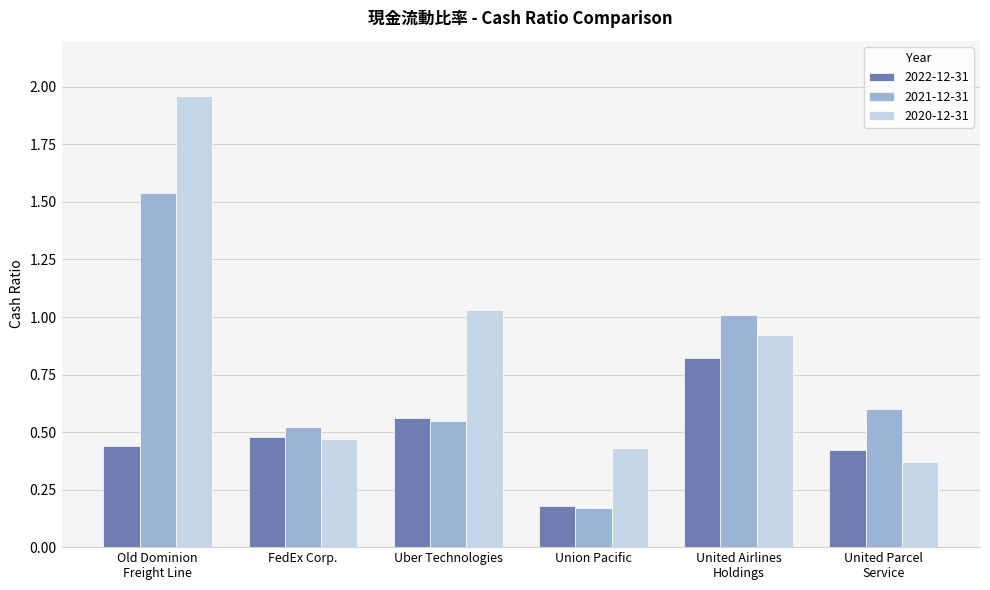

At which category does the chart reach its minimum across all series?

Union Pacific